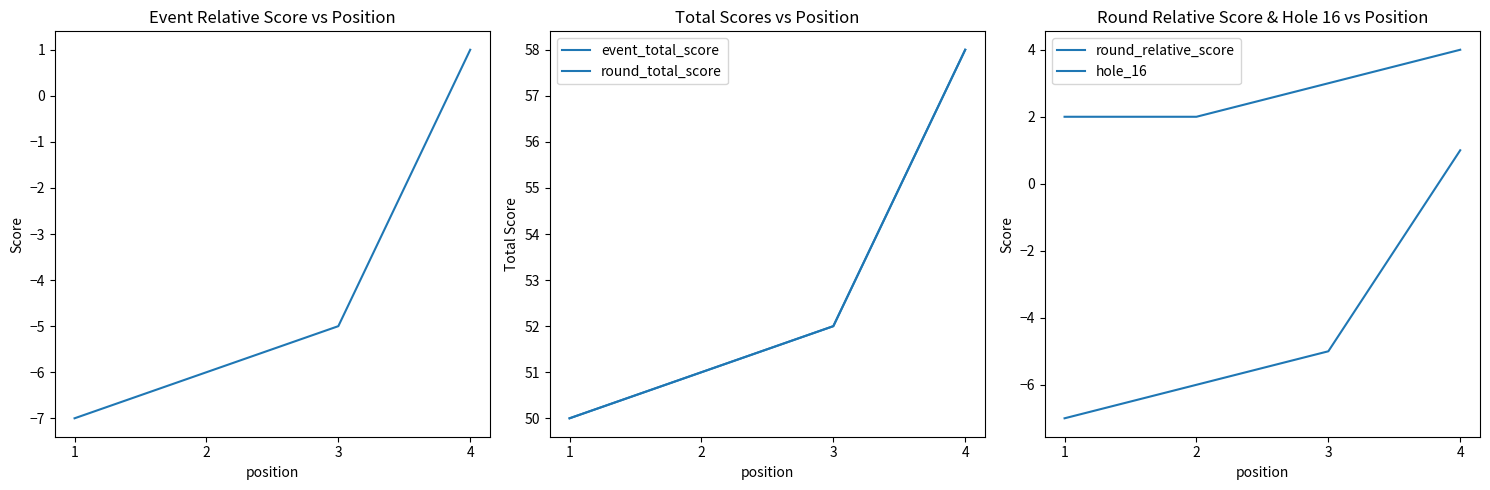

How many distinct data groups are displayed?

5